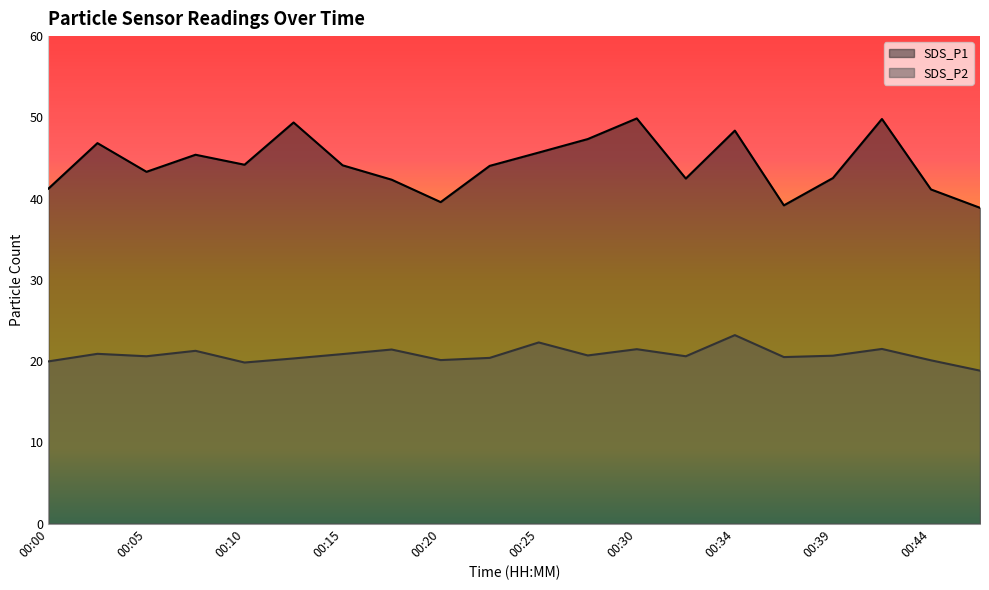

What is the value of the SDS_P2 point at the 8th from the left?

21.4